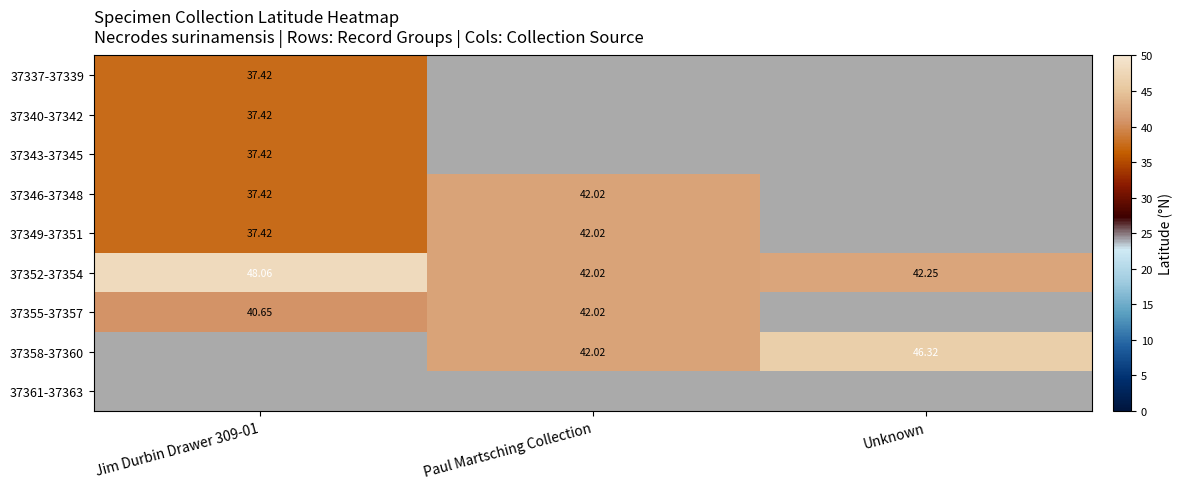

Where is 37352-37354 nearest to the value 45?

Unknown